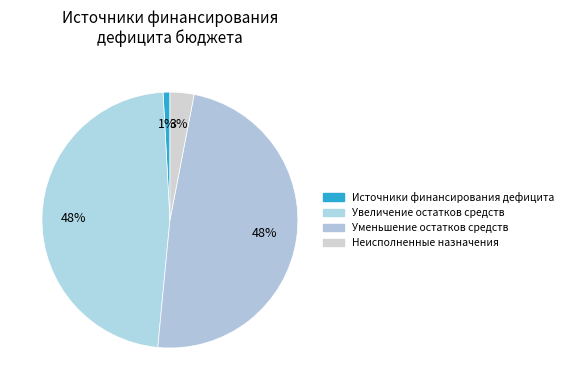

Count the number of slices in the pie.

4